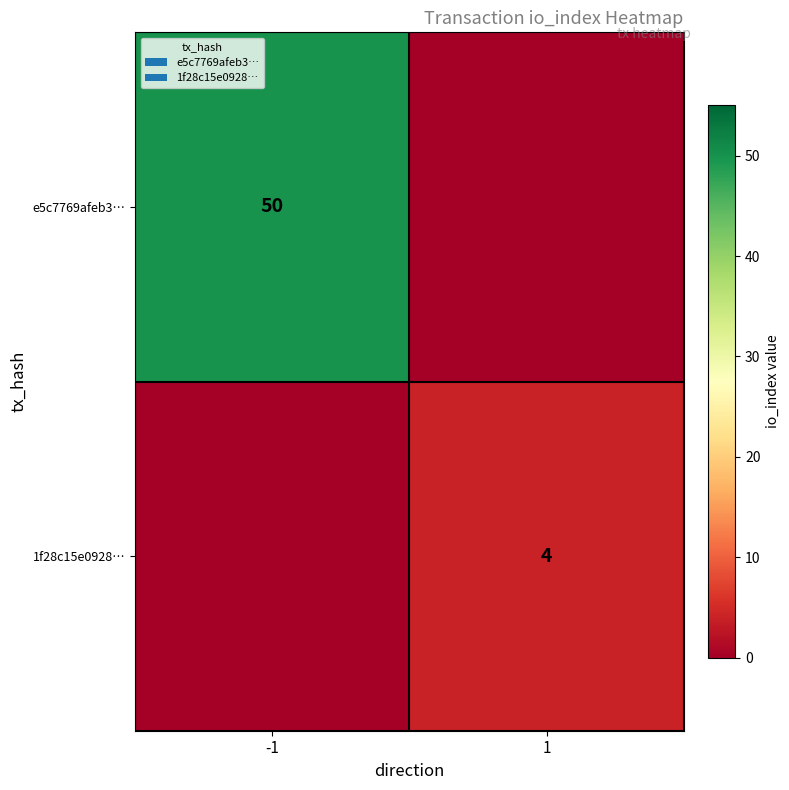

Which series has the widest spread of values?

e5c7769afeb3…